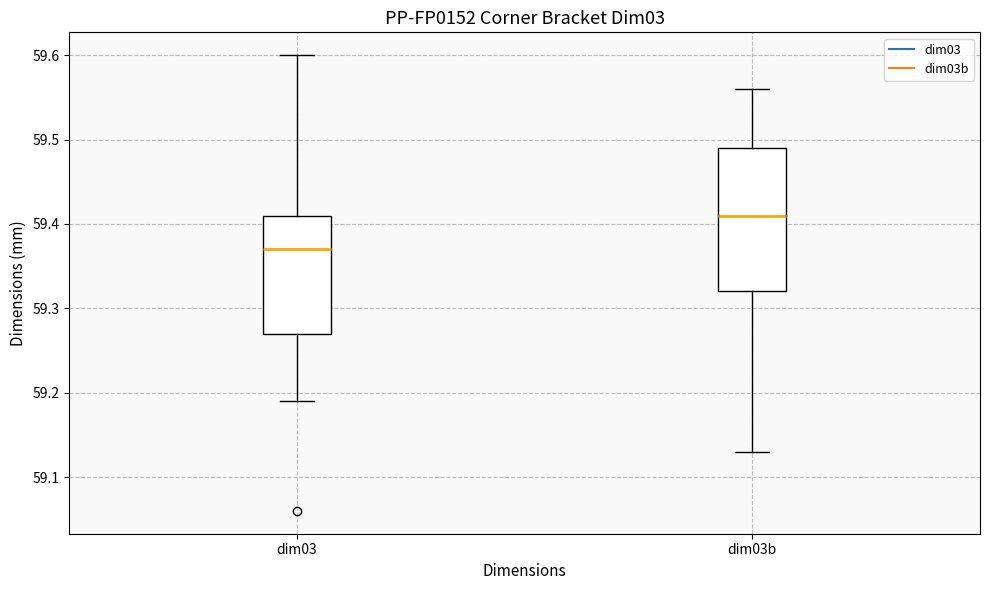

Reading left to right, transcribe this box plot: for each box, give where its median line is, the range the box spans, and where its two whiskers end, as read against the y-axis. The values are not printed on the chart, so give them approximately, as read against the axis.

dim03: median 59.37, box 59.27 to 59.41, whiskers 59.19 to 59.60
dim03b: median 59.41, box 59.32 to 59.49, whiskers 59.13 to 59.56